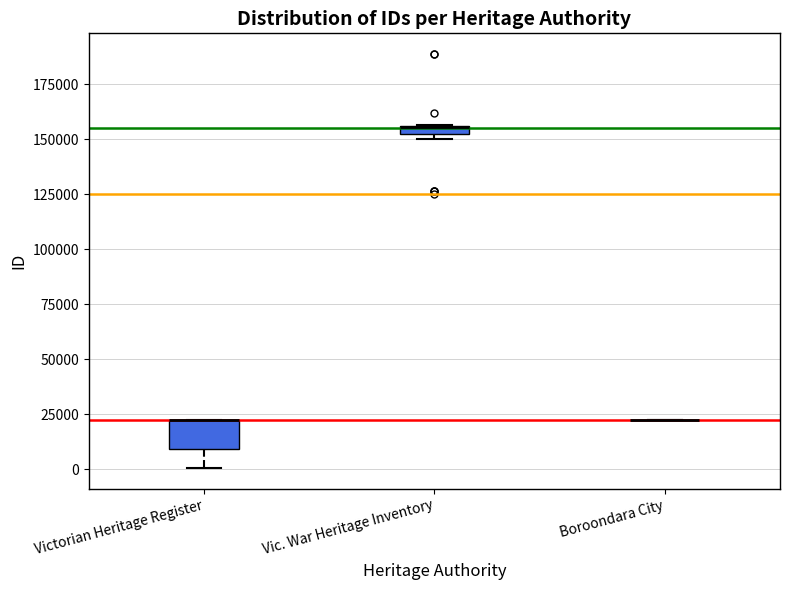

Comparing the boxes themselves (not the whiskers), which one is the tallest?

Victorian Heritage Register